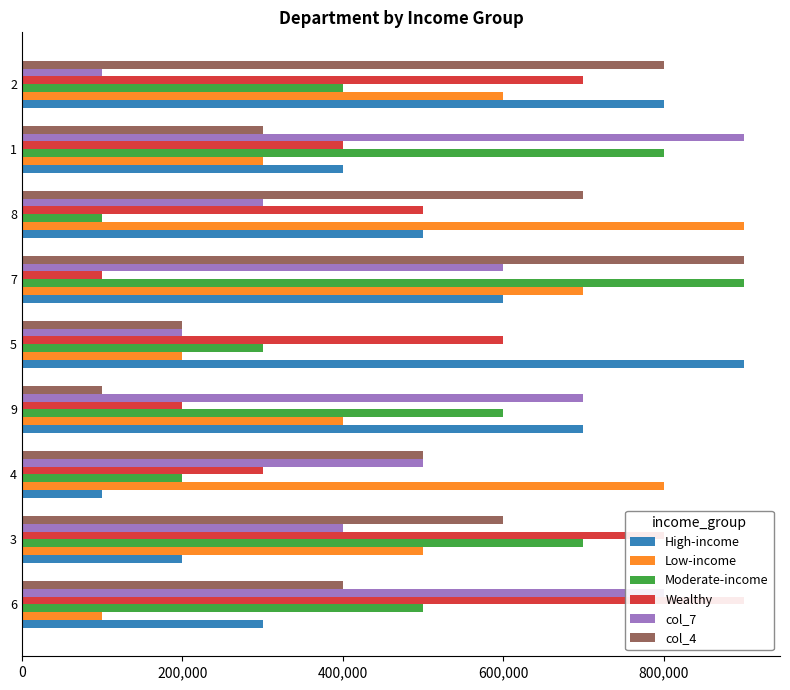

What are all the series names shown in the legend?

High-income, Low-income, Moderate-income, Wealthy, col_7, col_4